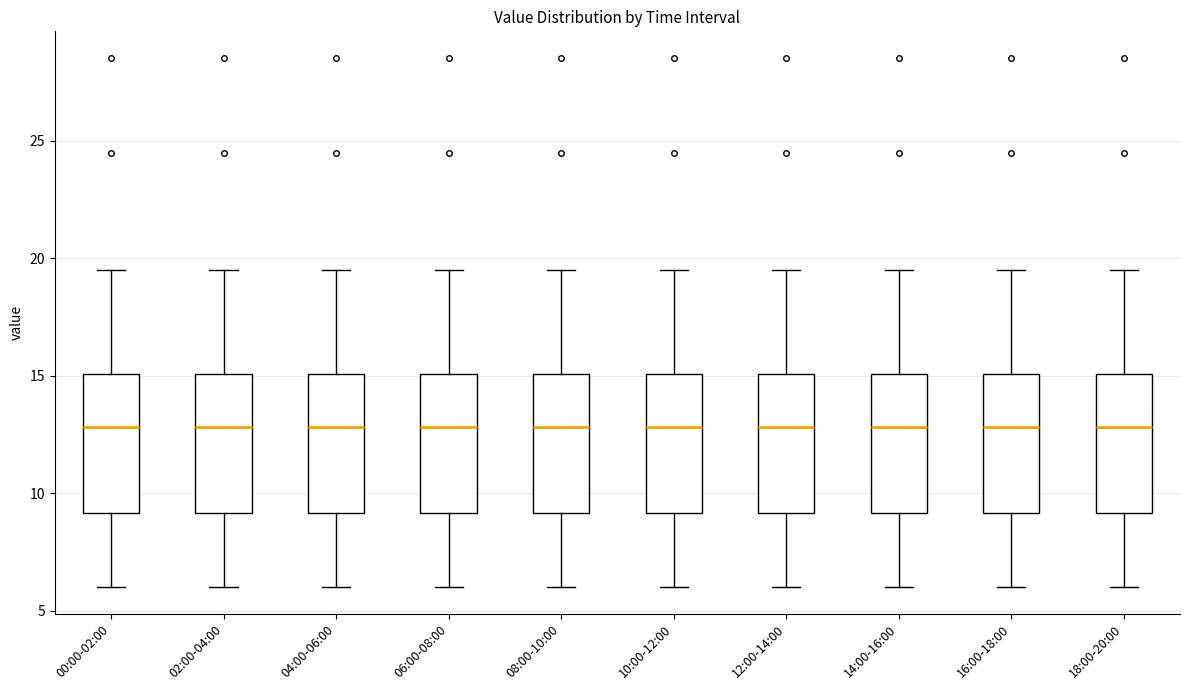

Where does the median line of the box for 02:00-04:00 sit on the y-axis? The values are not printed on the chart, so give them approximately, as read against the axis.

13.0